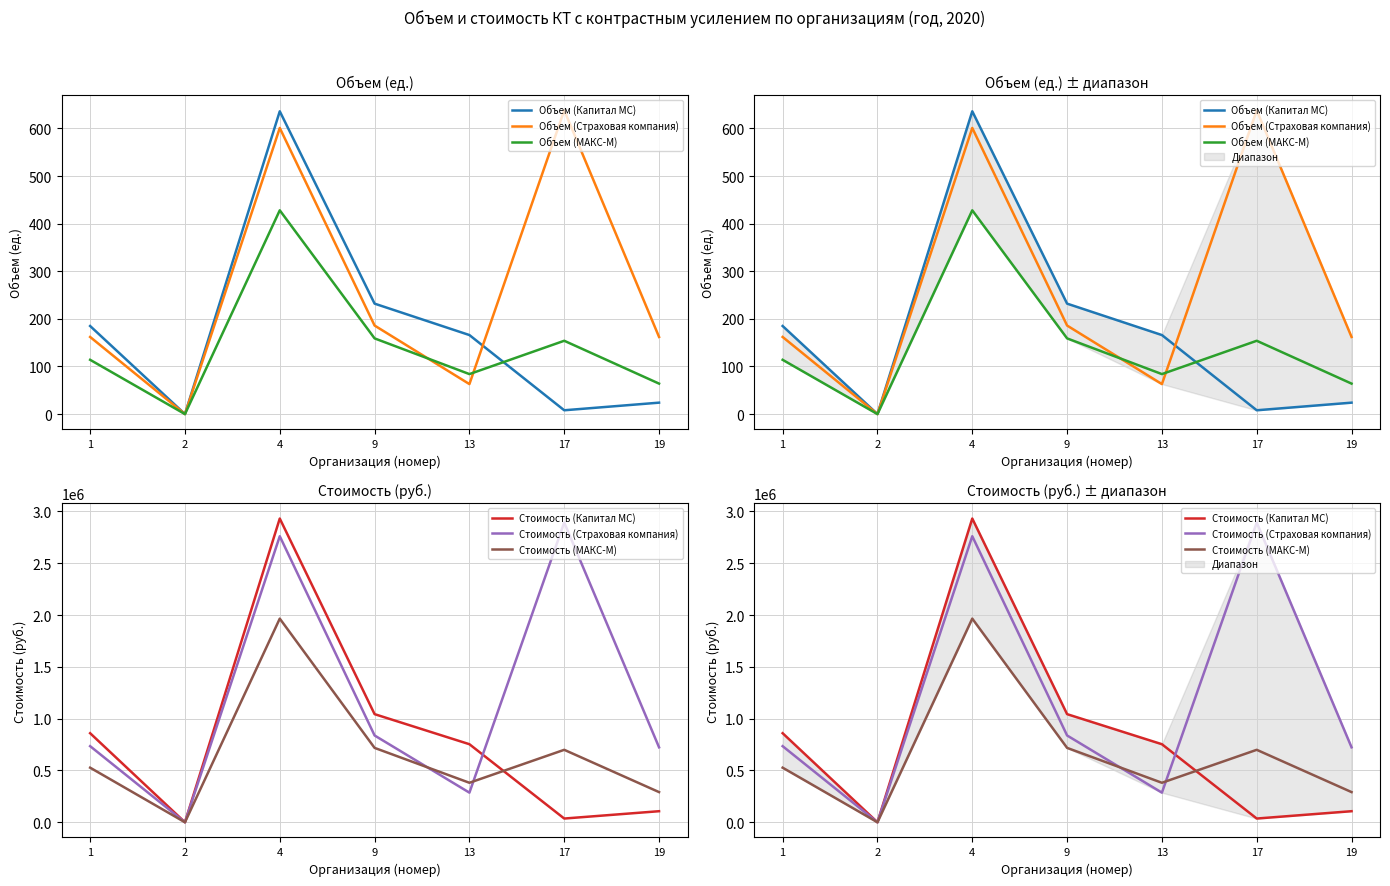

True or false: Стоимость (МАКС-М) and Объем (Капитал МС) intersect in this chart.

False